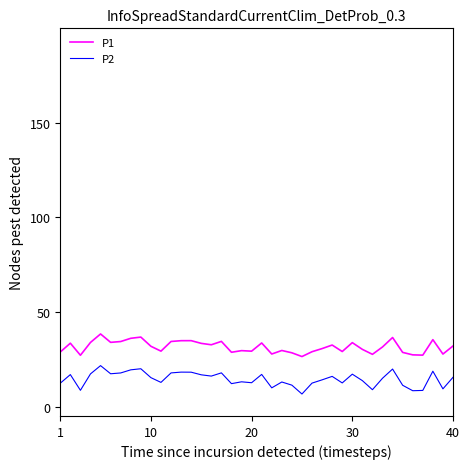

What is the maximum value shown in the chart?

38.4